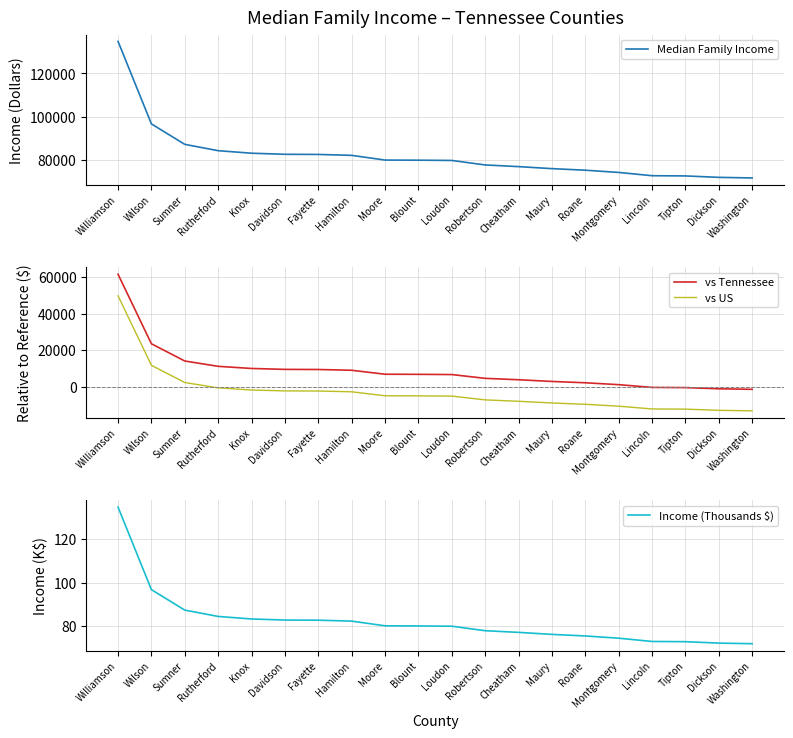

What is the label of the 11th point from the left?

Loudon